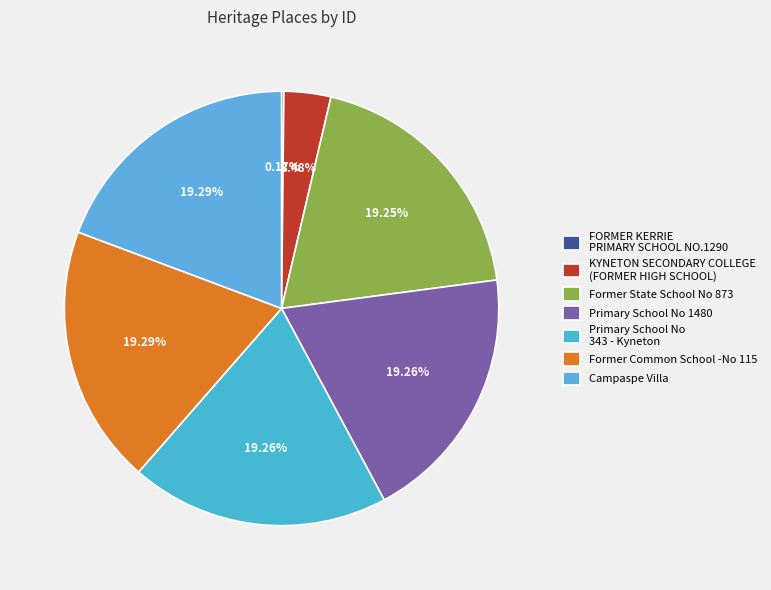

Count the number of slices in the pie.

7